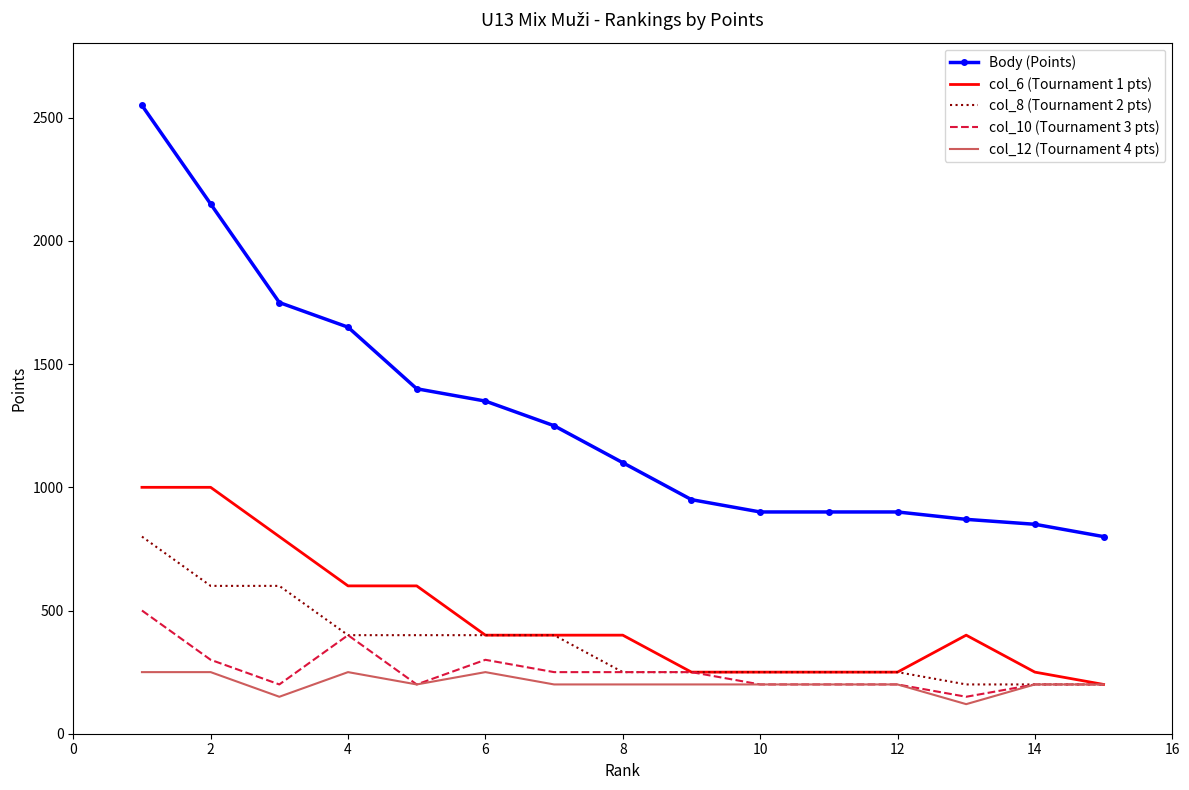

True or false: Body (Points) and col_8 (Tournament 2 pts) cross at least once.

False